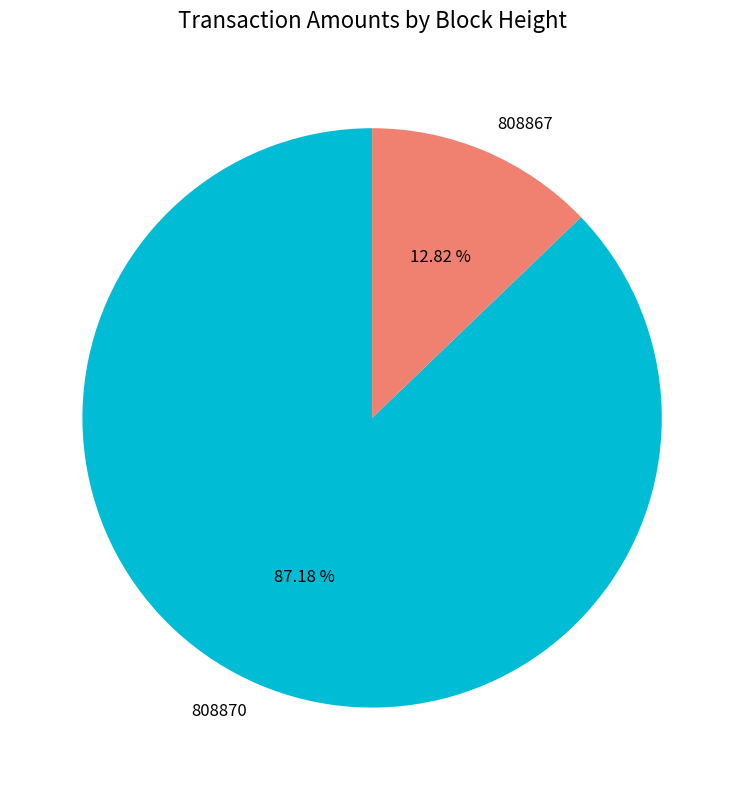

The 808870 slice represents 99% of the pie. True or false?

False